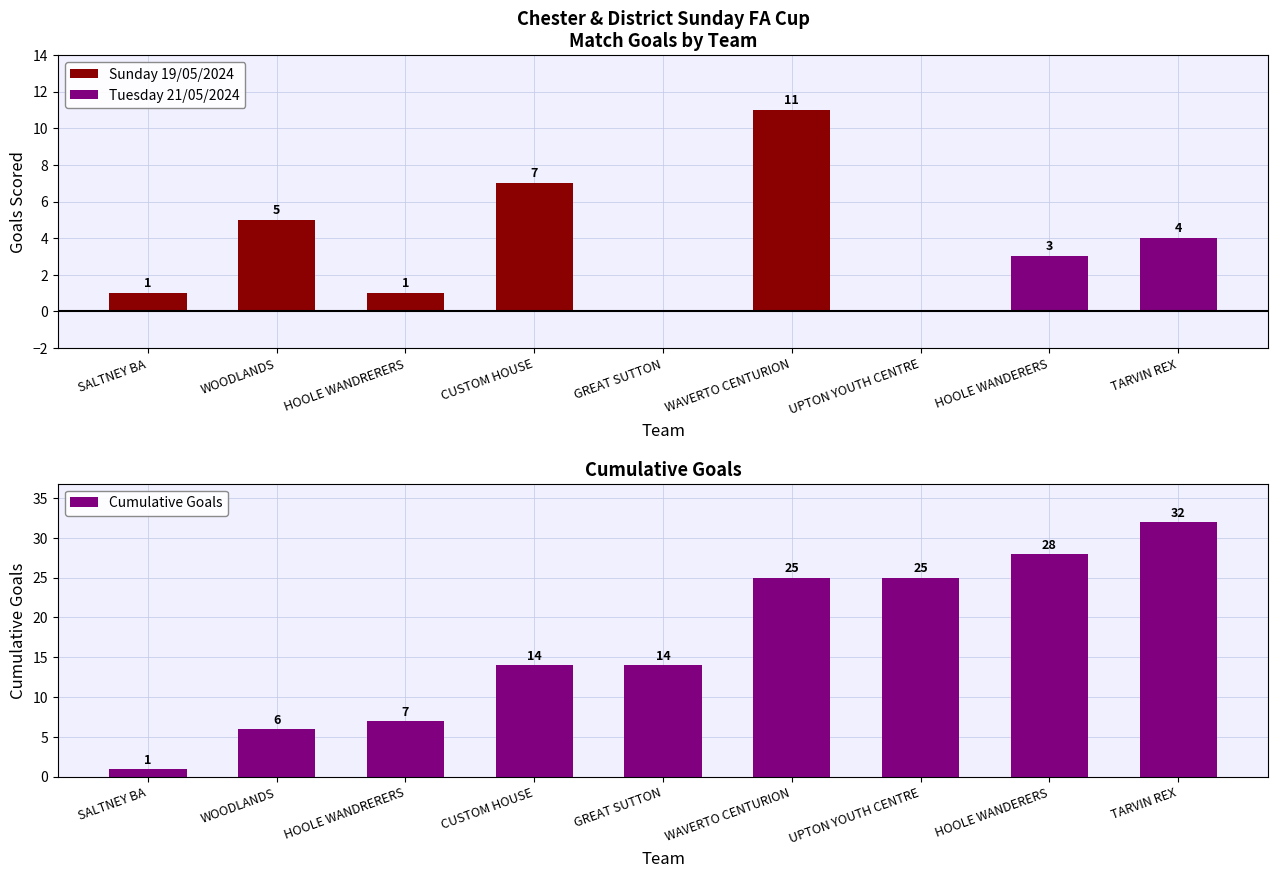

What is the difference between the Cumulative Goals values at TARVIN REX and WOODLANDS?

26